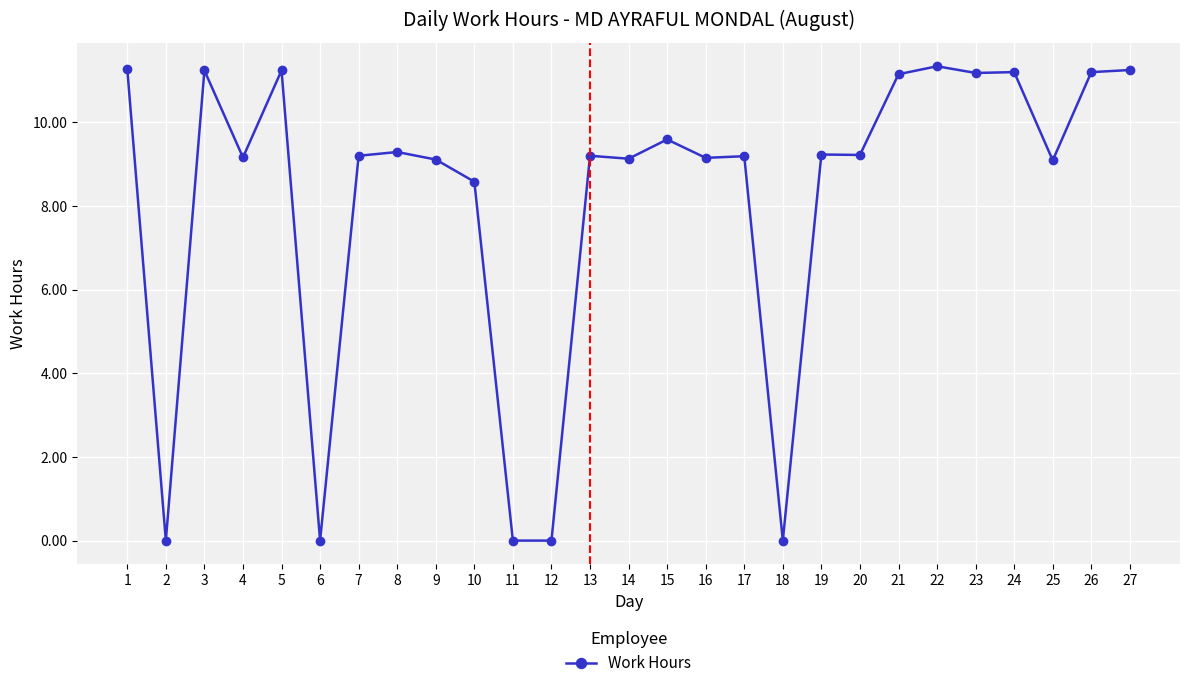

At which category does the data reach its first local peak?

3